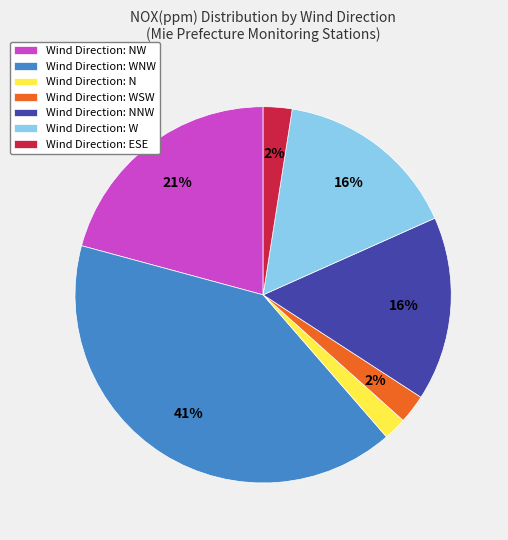

Is it true that Wind Direction: WSW is 2% of the pie?

True